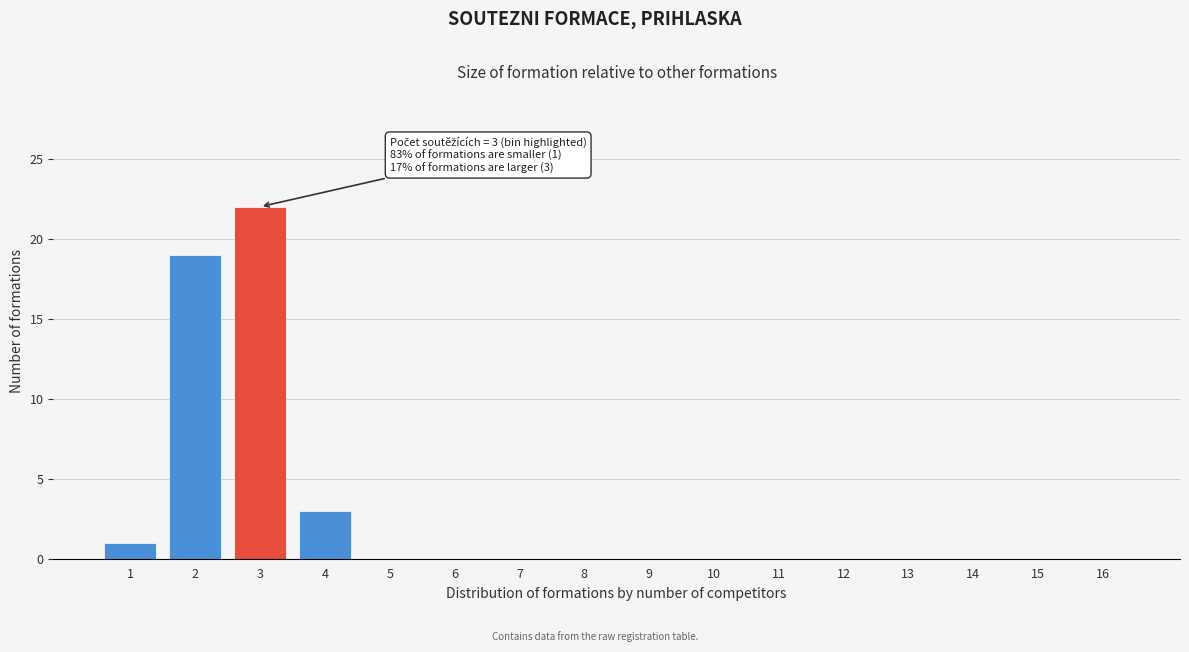

Reading left to right, what are all the values shown in this chart?

1=1	2=19	3=22	4=3	5=0	6=0	7=0	8=0	9=0	10=0	11=0	12=0	13=0	14=0	15=0	16=0